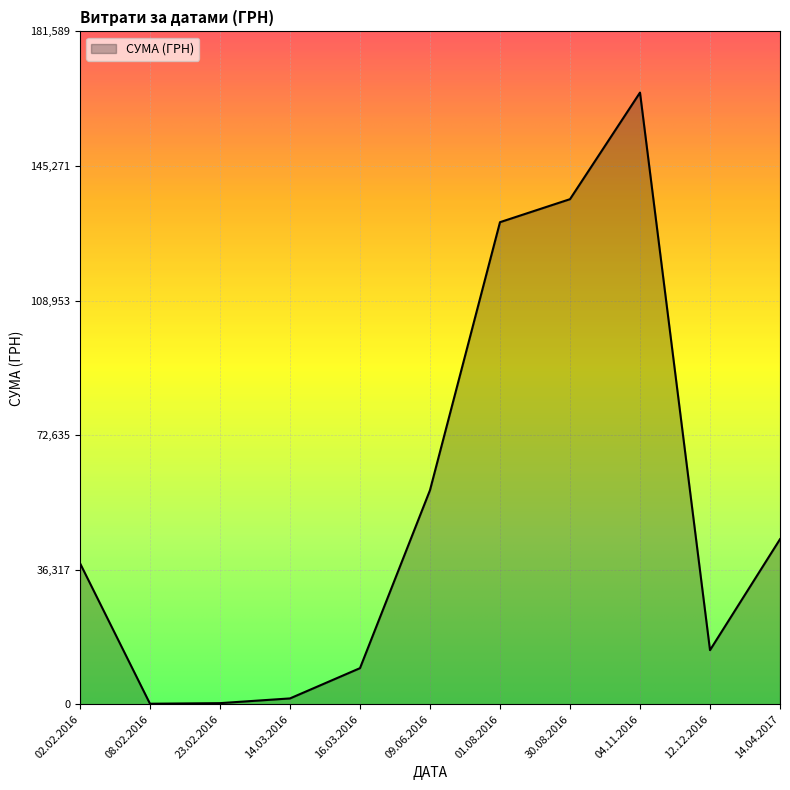

At which category does the chart reach its peak across all series?

04.11.2016